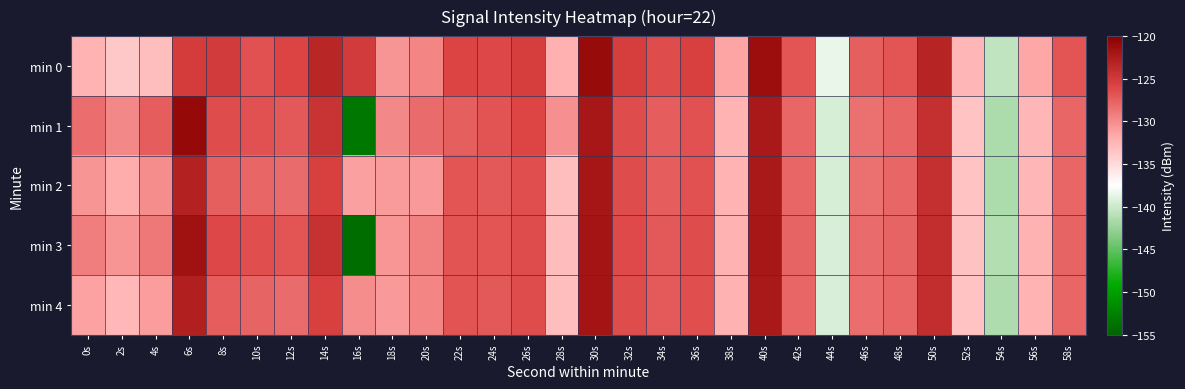

At which category is the sum across all series the highest?

30s